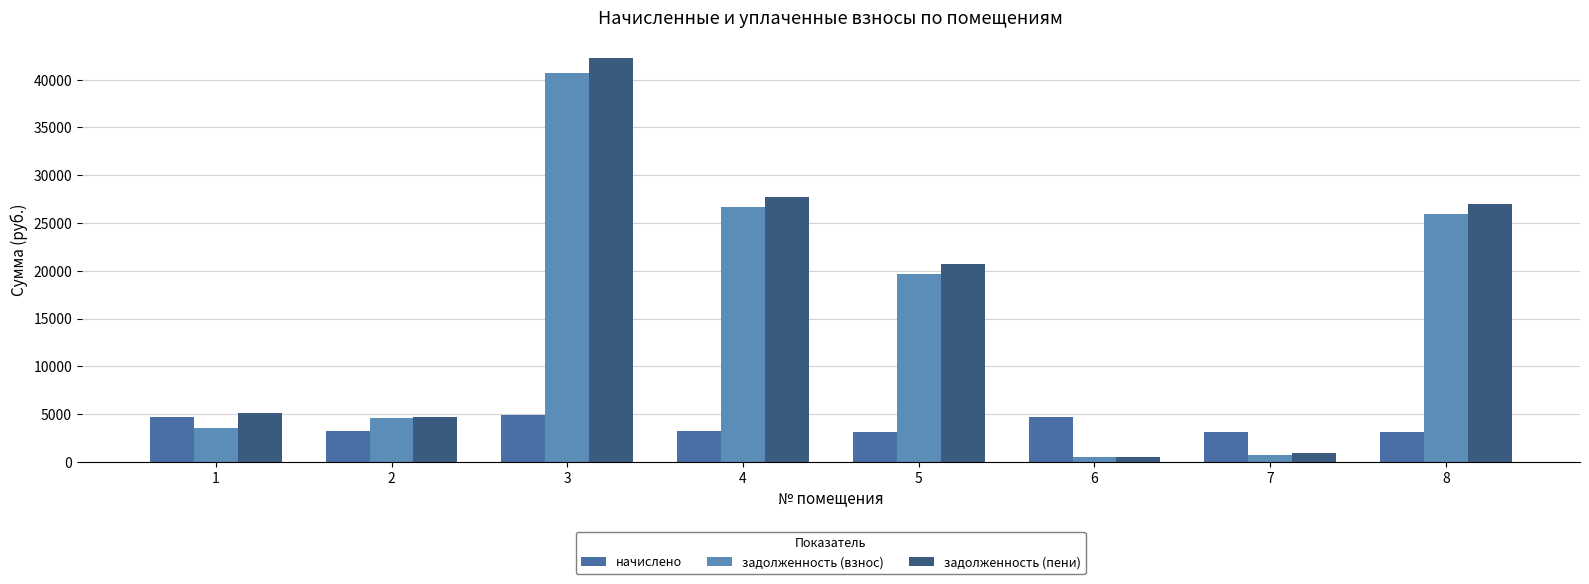

What is the average value of the задолженность (пени) series?

16117.5